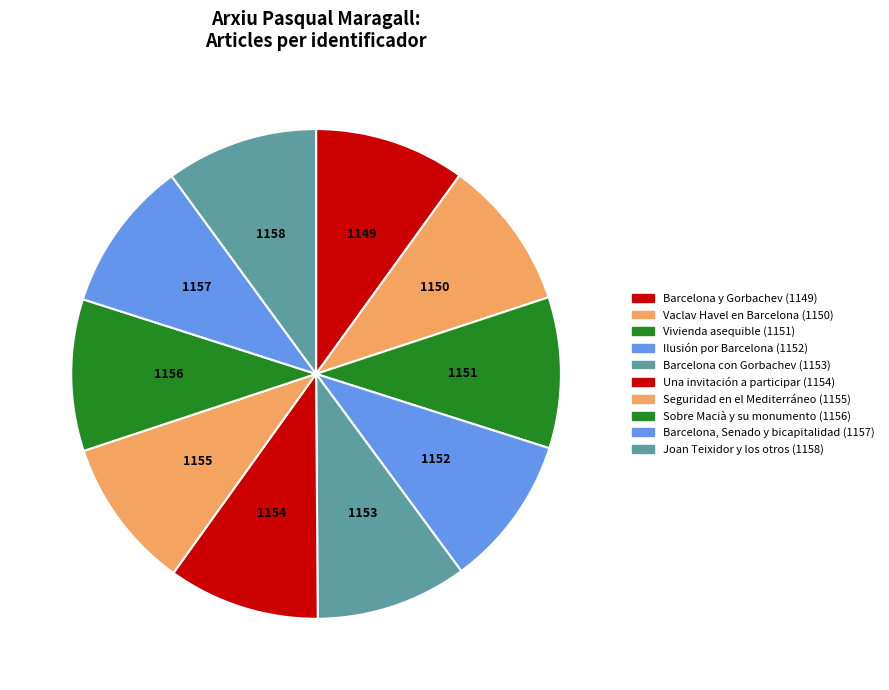

To the nearest percent, what percentage of the pie is Joan Teixidor y los otros?

10%